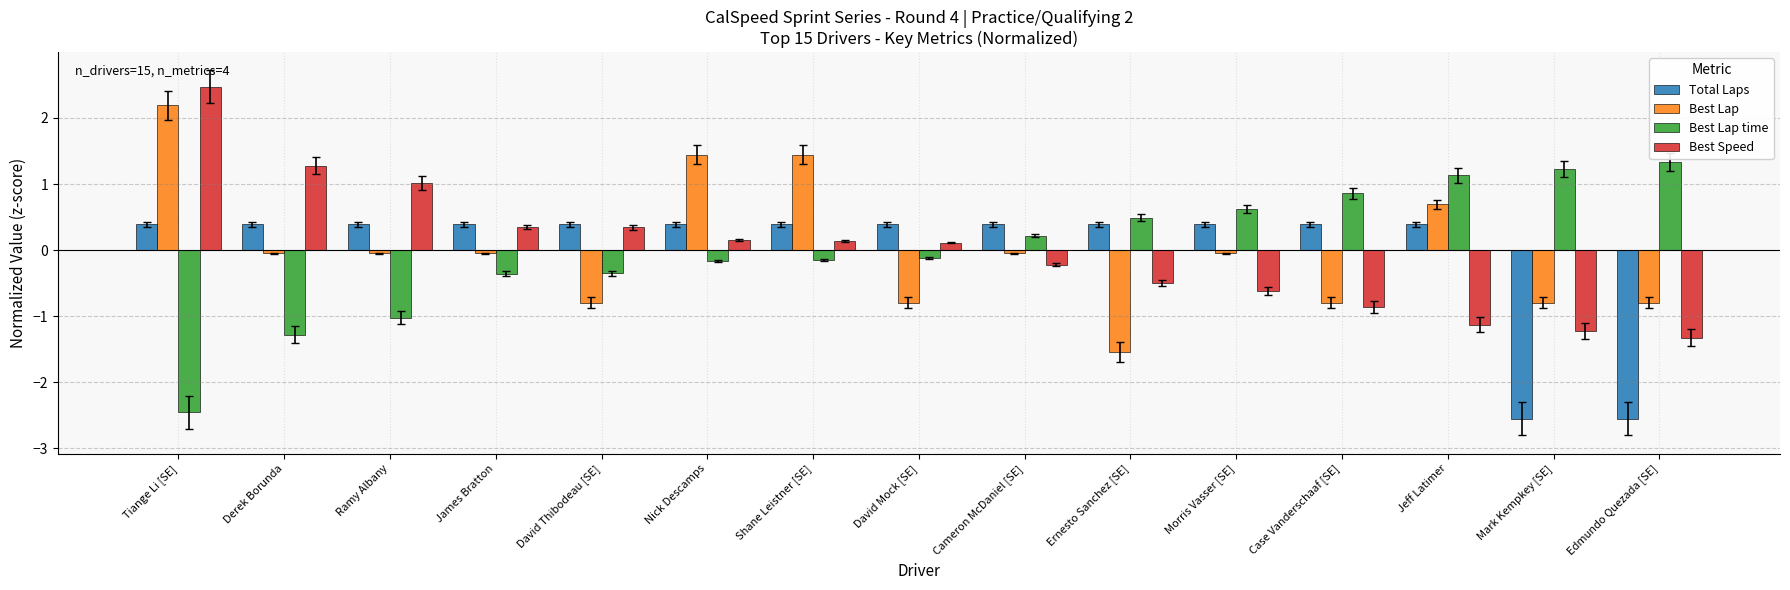

Is the value of Best Speed at Tiange Li [SE] greater than the value of Total Laps at Case Vanderschaaf [SE]?

Yes